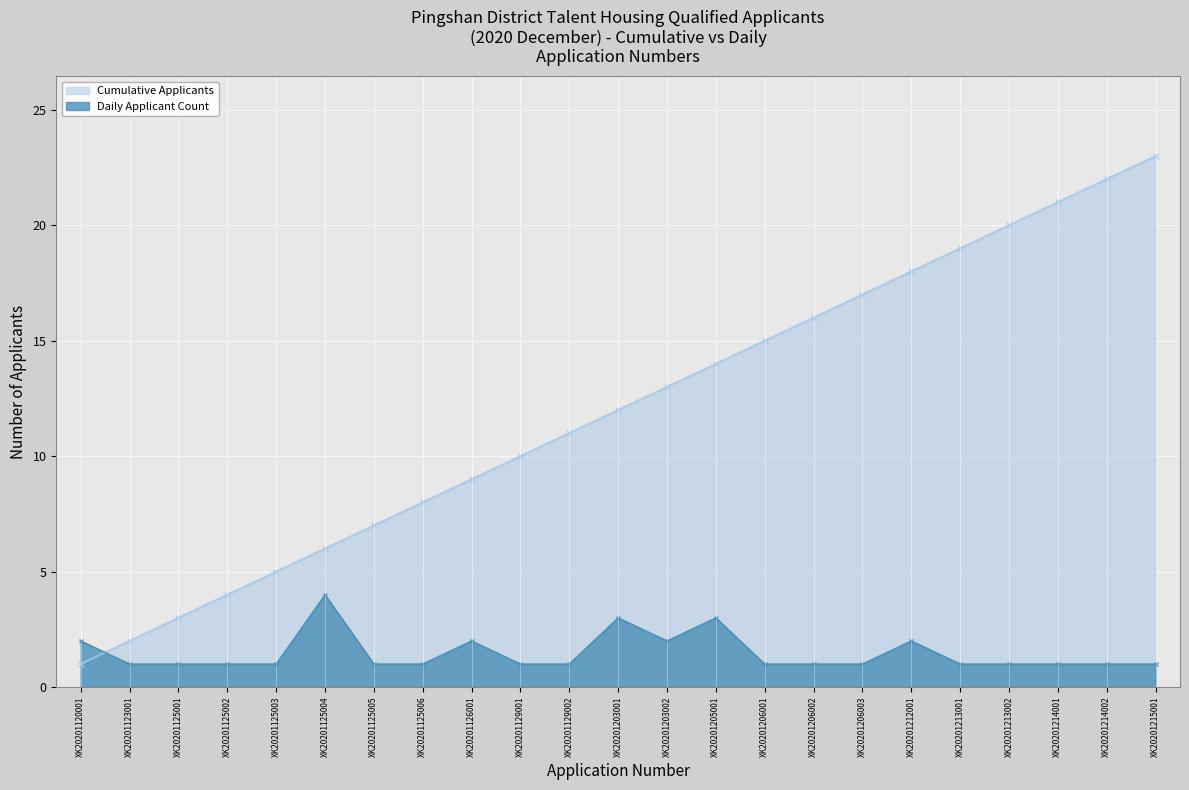

List the labels in order of Daily Applicant Count value, smallest first.

XK20201123001, XK20201125001, XK20201125002, XK20201125003, XK20201125005, XK20201125006, XK20201129001, XK20201129002, XK20201206001, XK20201206002, XK20201206003, XK20201213001, XK20201213002, XK20201214001, XK20201214002, XK20201215001, XK20201120001, XK20201126001, XK20201203002, XK20201212001, XK20201203001, XK20201205001, XK20201125004